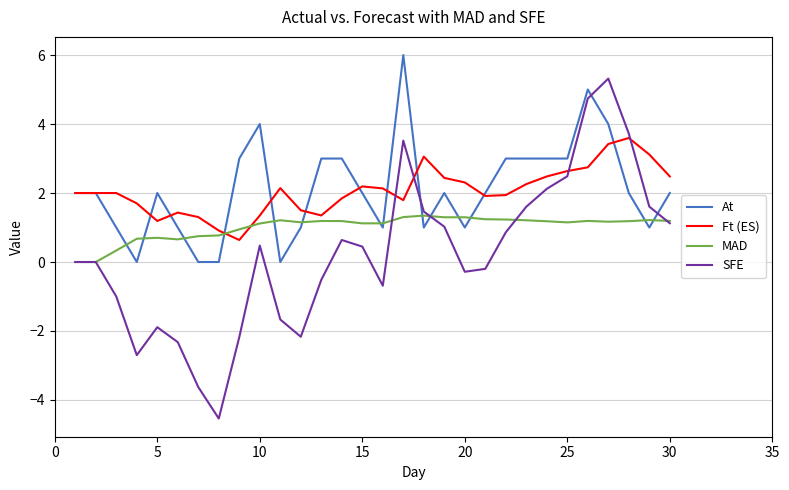

What is the difference between the maximum and minimum values in the SFE series?

9.9